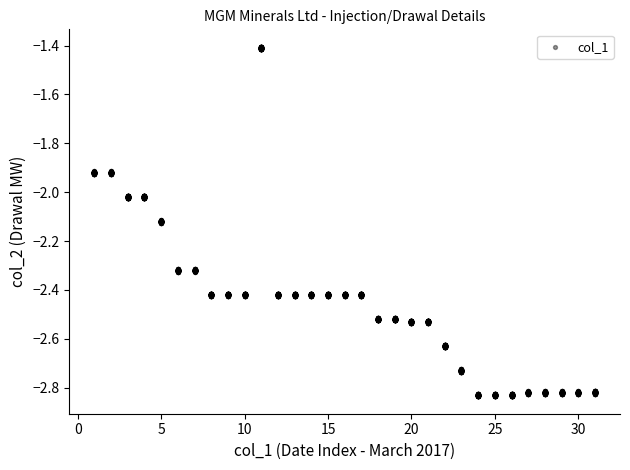

What is the range of Y values (max minus min)?

1.4